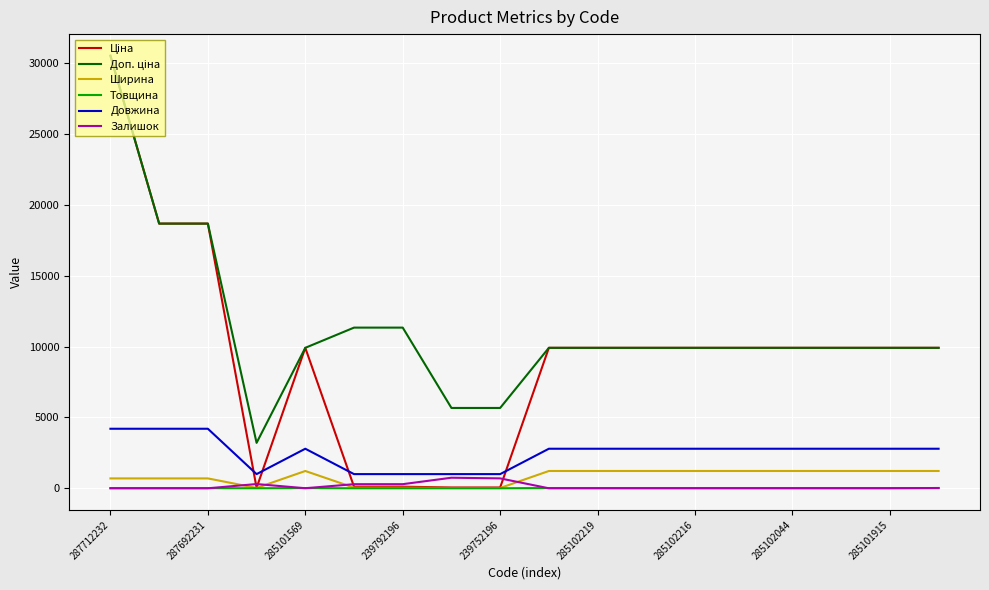

True or false: Товщина and Довжина intersect in this chart.

False